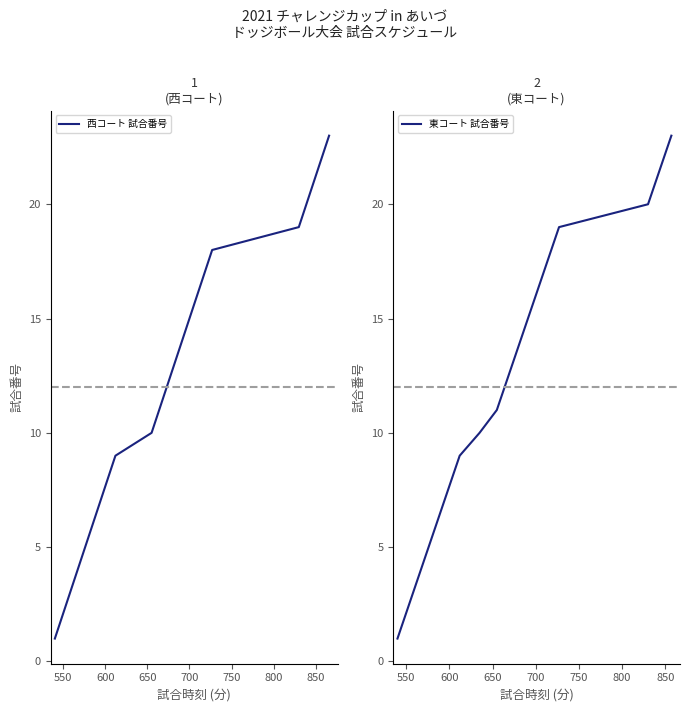

What is the difference between the maximum and minimum values in the 西コート 試合番号 series?

22